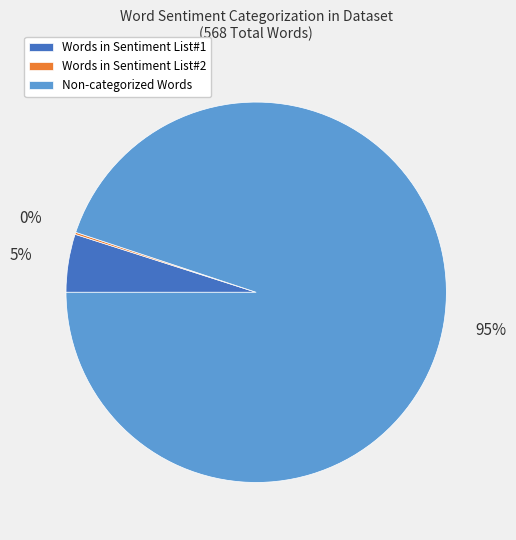

To the nearest percent, what is the average slice percentage?

33%